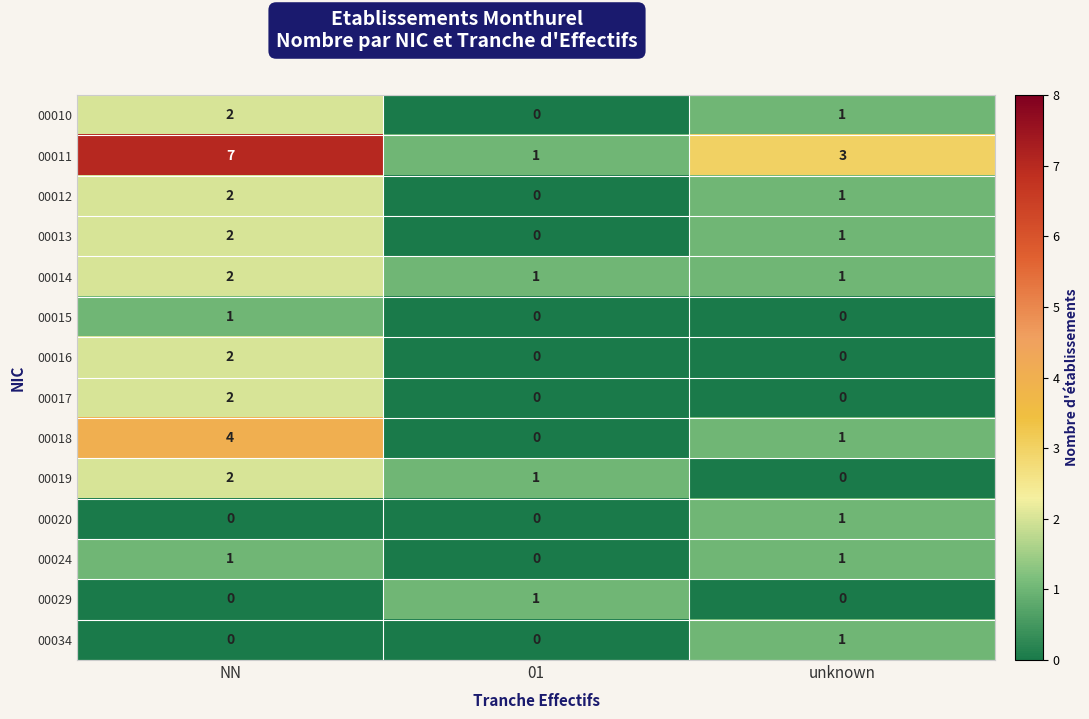

Which series has the widest spread of values?

00011